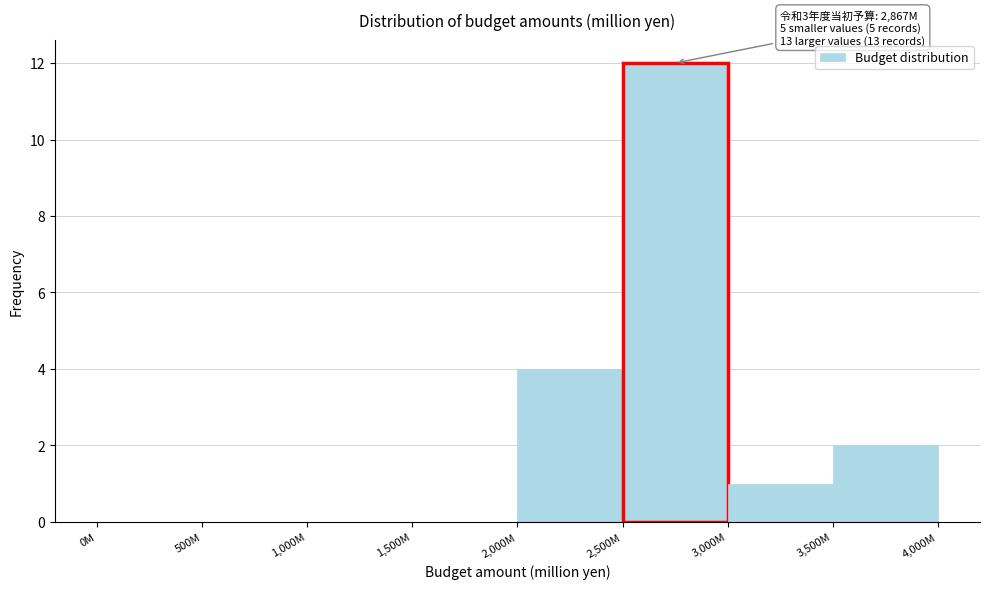

Reading left to right, transcribe all the data shown in this chart.

0M=0	500M=0	1,000M=0	1,500M=0	2,000M=4	2,500M=12	3,000M=1	3,500M=2